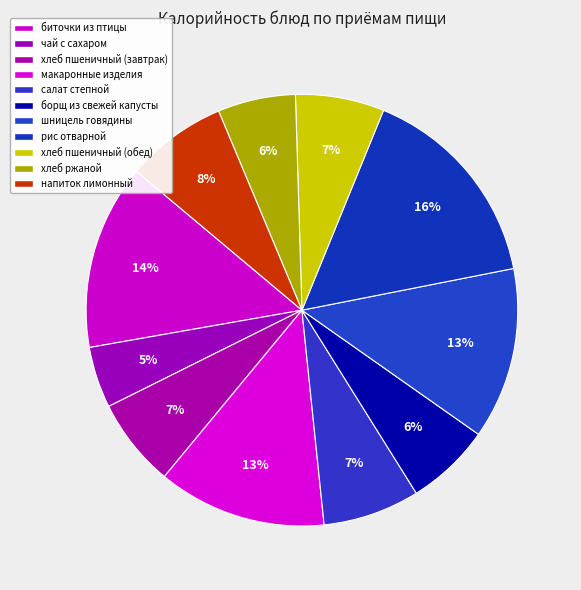

How many slices are in this pie chart?

11